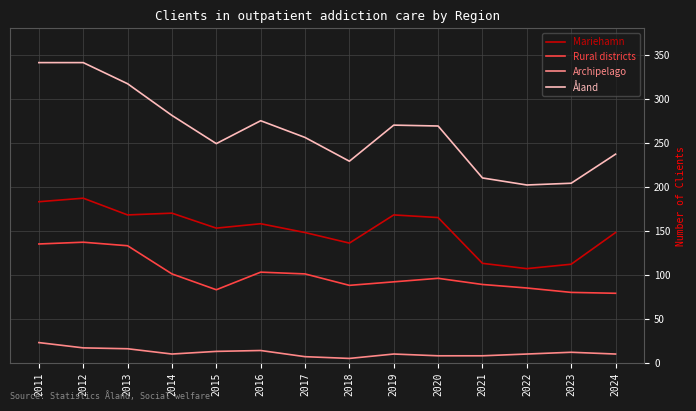

True or false: Rural districts and Archipelago intersect in this chart.

False